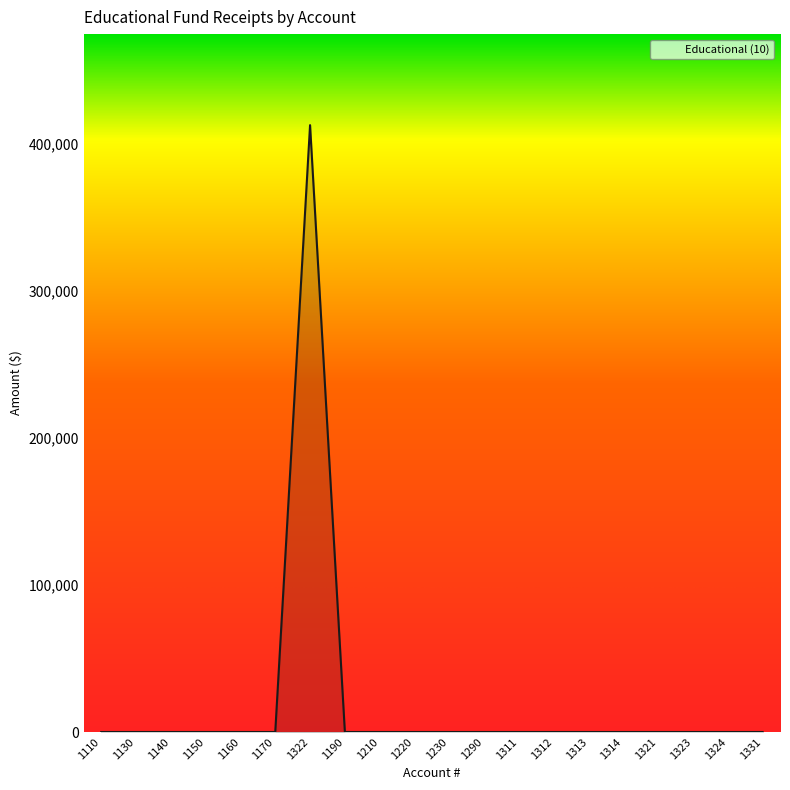

What is the difference between the maximum and minimum values?

412846